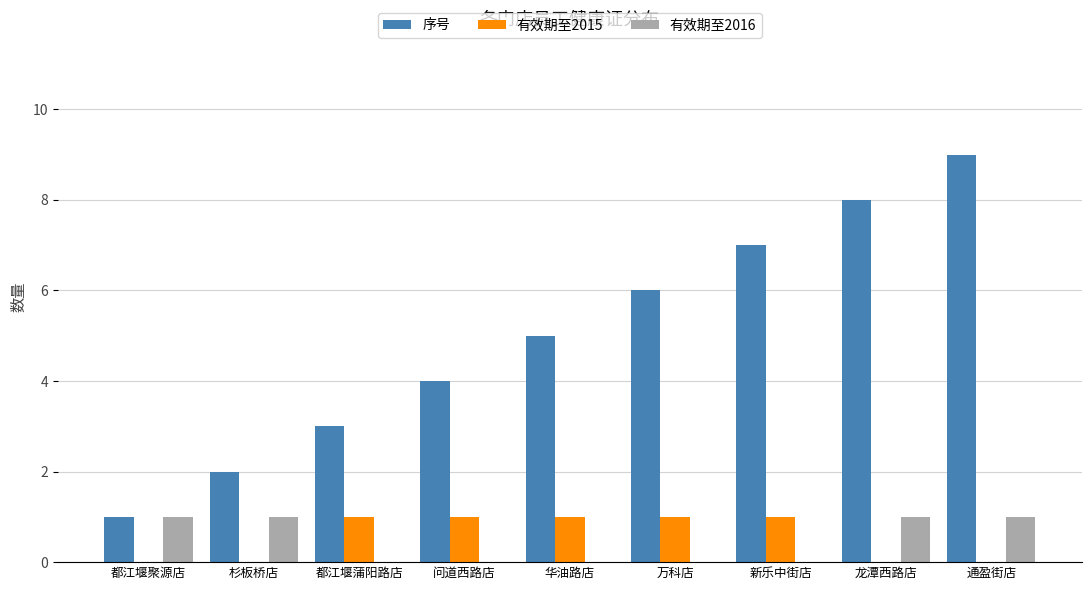

At which category is the sum across all series the highest?

通盈街店